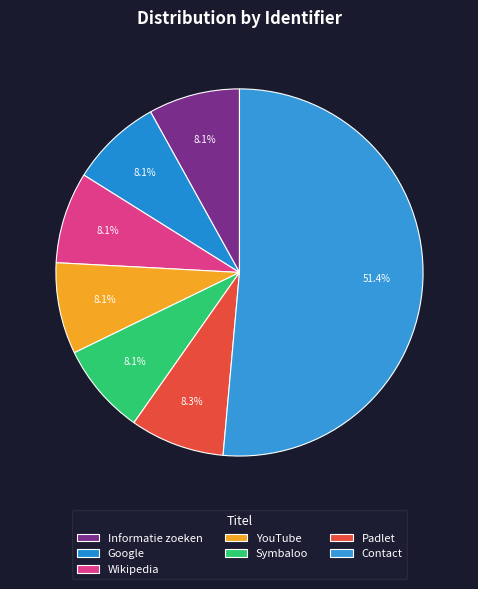

Which slice is the smallest?

Informatie zoeken